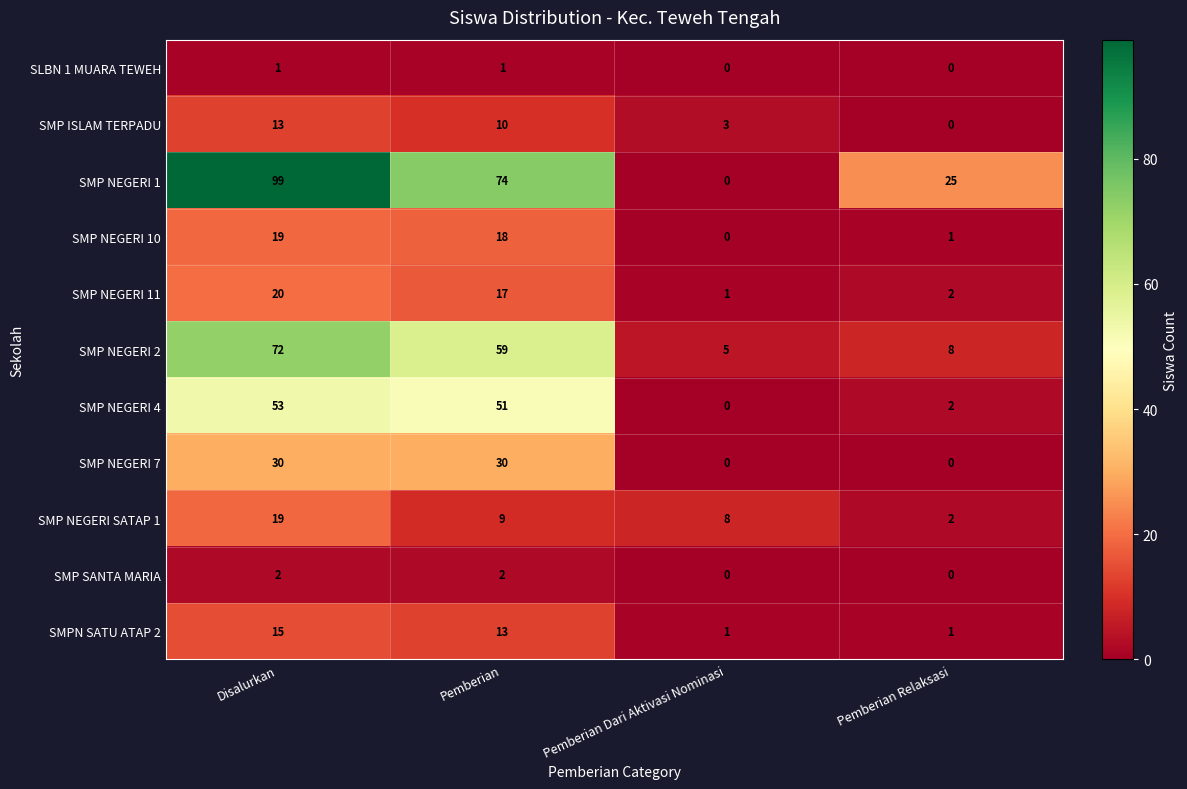

Where is SMPN SATU ATAP 2 nearest to the value 8?

Pemberian